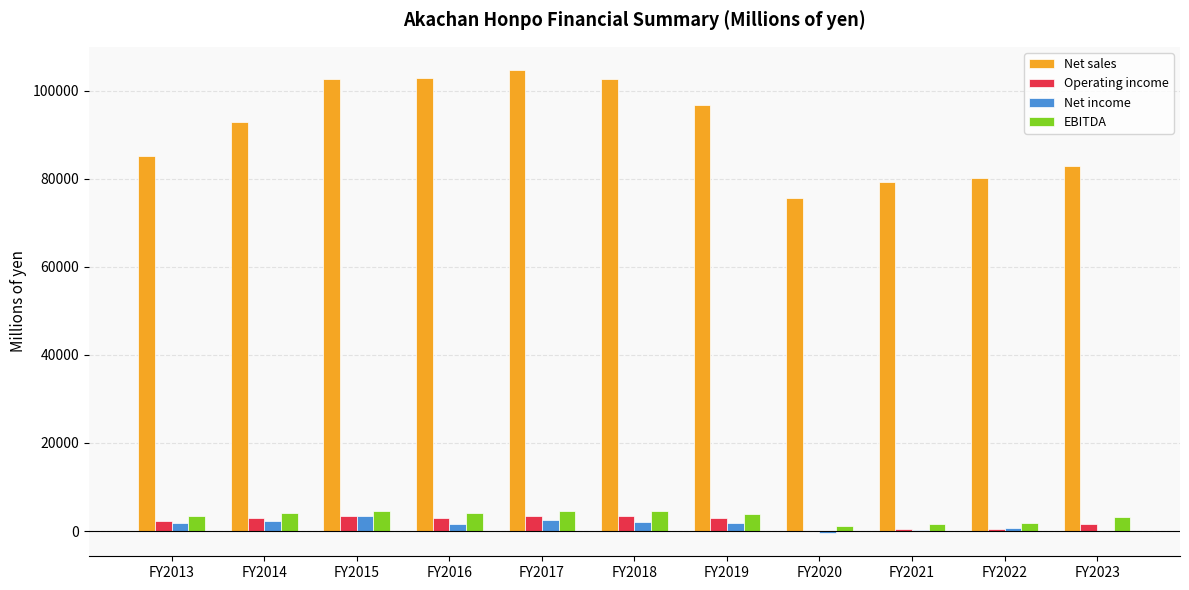

Which series has the largest total across all categories?

Net sales